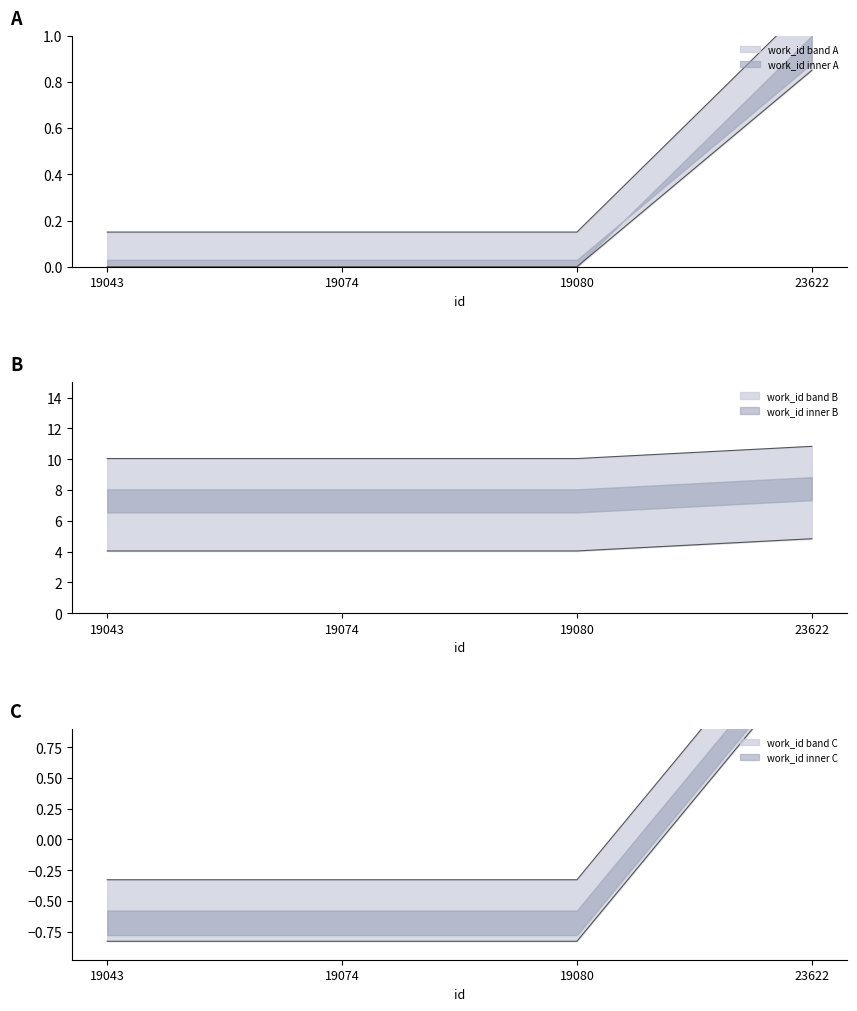

At how many categories does at least one series exceed 0?

4